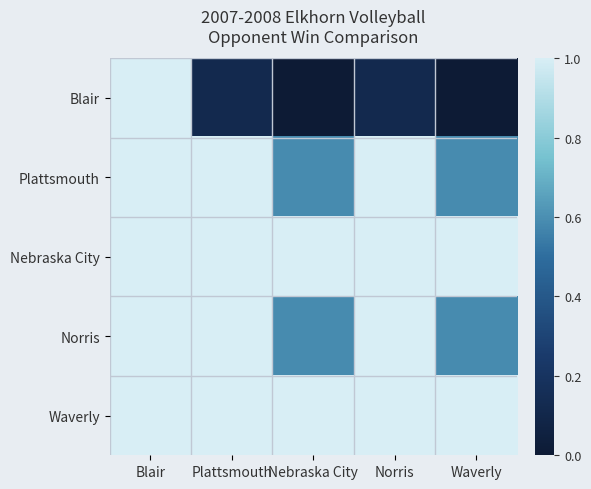

At which category is the sum across all series the highest?

Blair